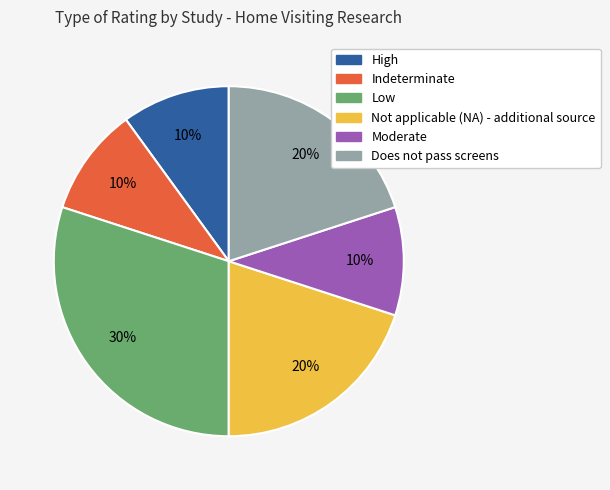

Do Does not pass screens and Indeterminate together represent more than half of the pie?

No